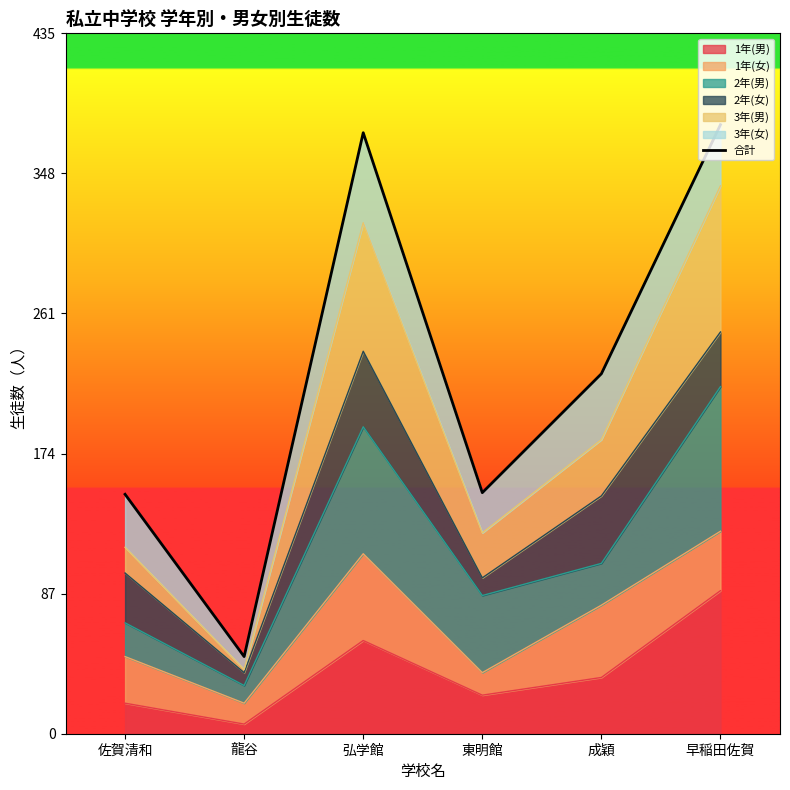

What is the sum of the values at 東明館 and 成穎?

374